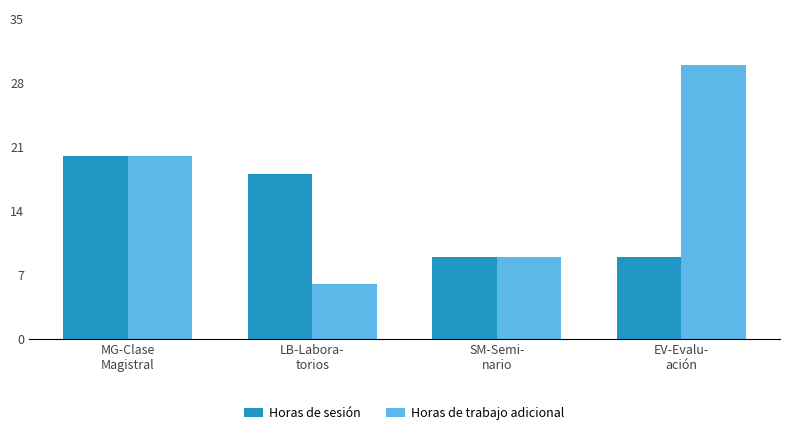

The Horas de trabajo adicional series shows 9 at EV-Evalu-
ación. True or false?

False